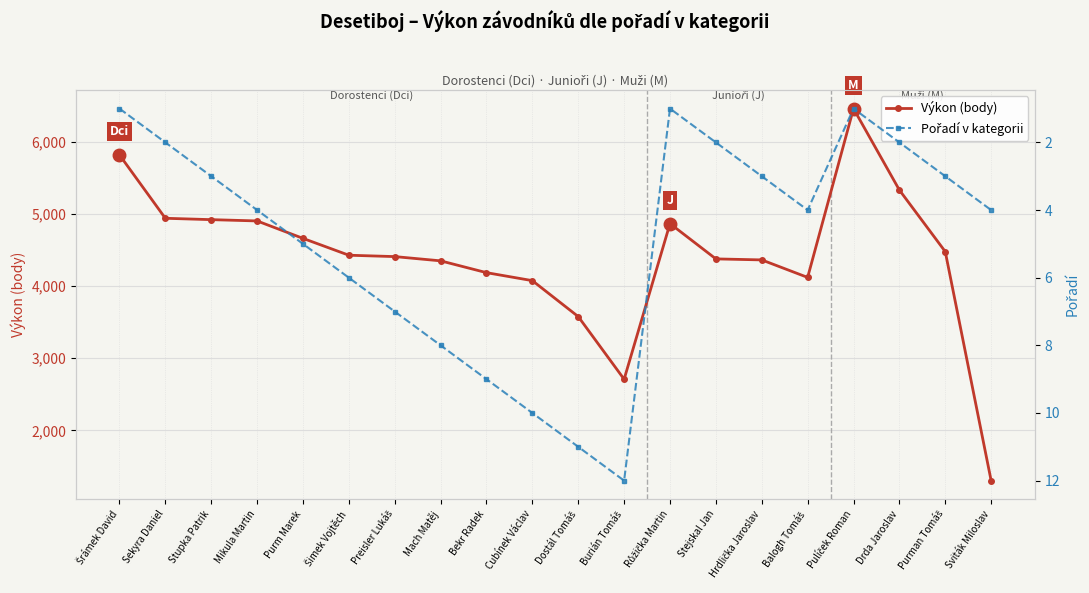

What are all the series names shown in the legend?

Výkon (body), Pořadí v kategorii